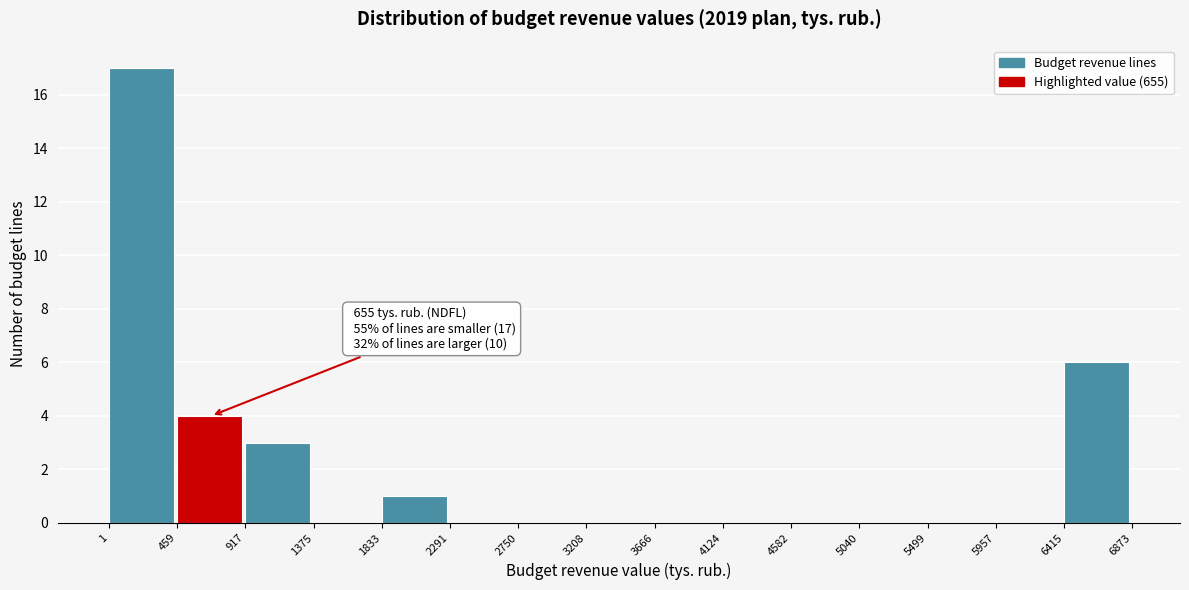

Over which range of the x-axis is the bar tallest?

1 to 459